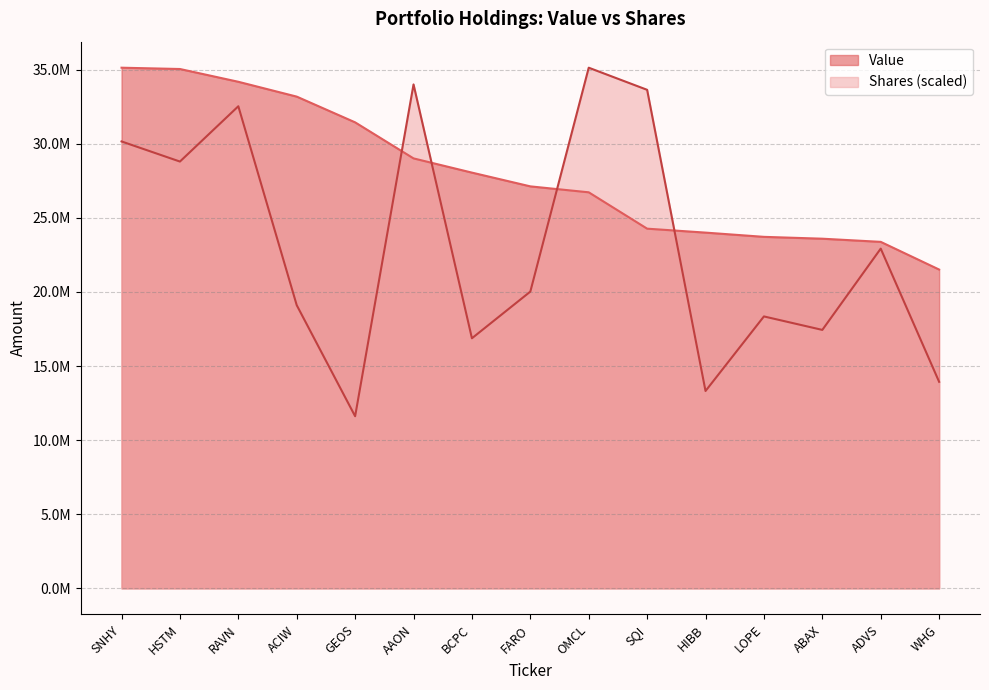

At which category is the sum across all series the highest?

RAVN